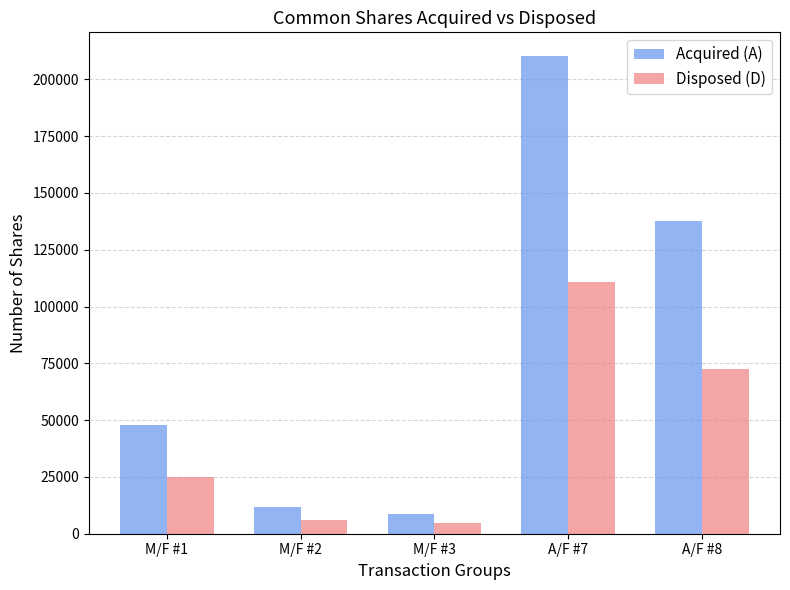

Count the number of categories in the chart.

5